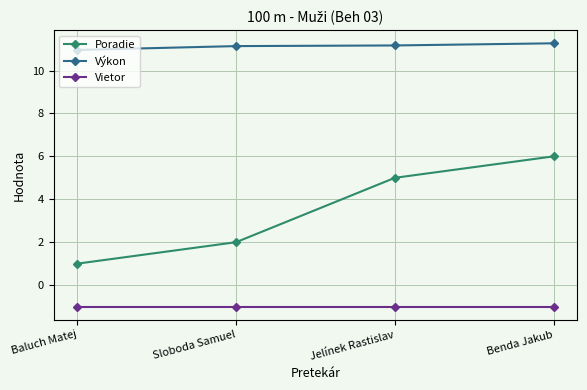

What position from the left is Baluch Matej?

1